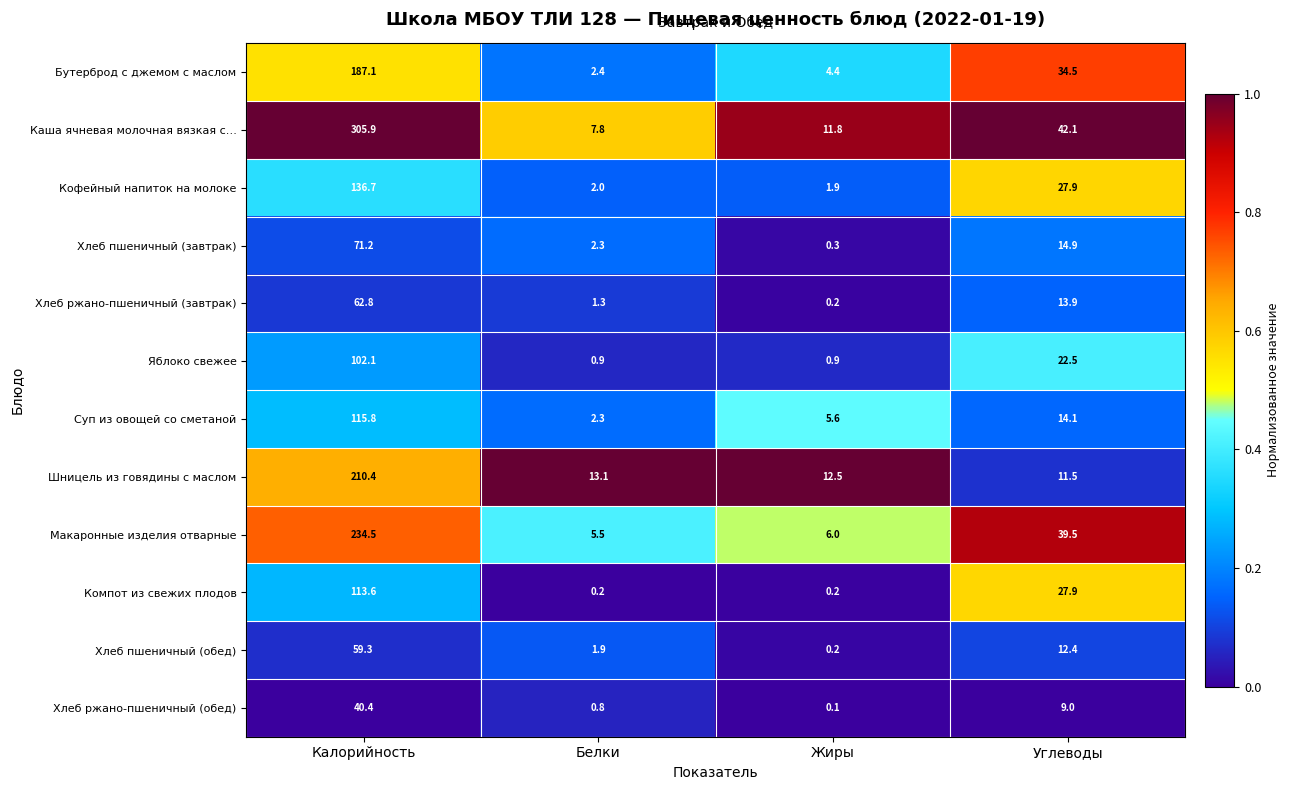

What is the difference between the maximum and minimum values in the Хлеб пшеничный (обед) series?

59.1